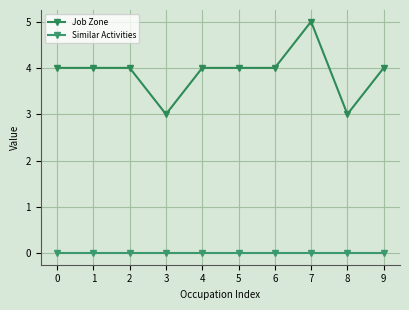

Does the chart display data point markers on the line(s)?

Yes